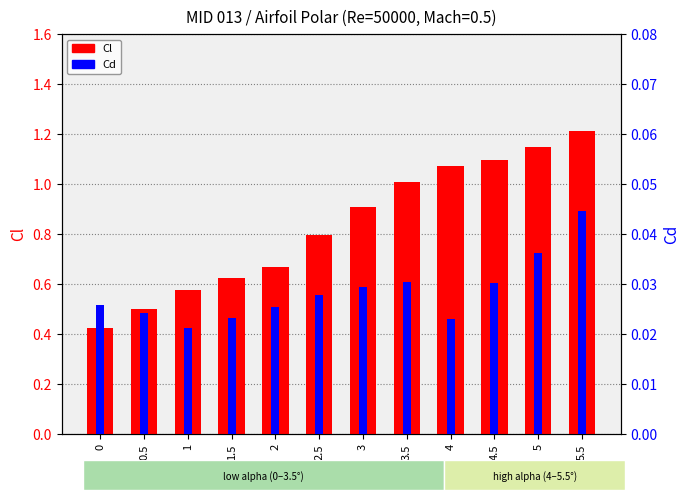

The Cl series shows 0.4 at 0. True or false?

True